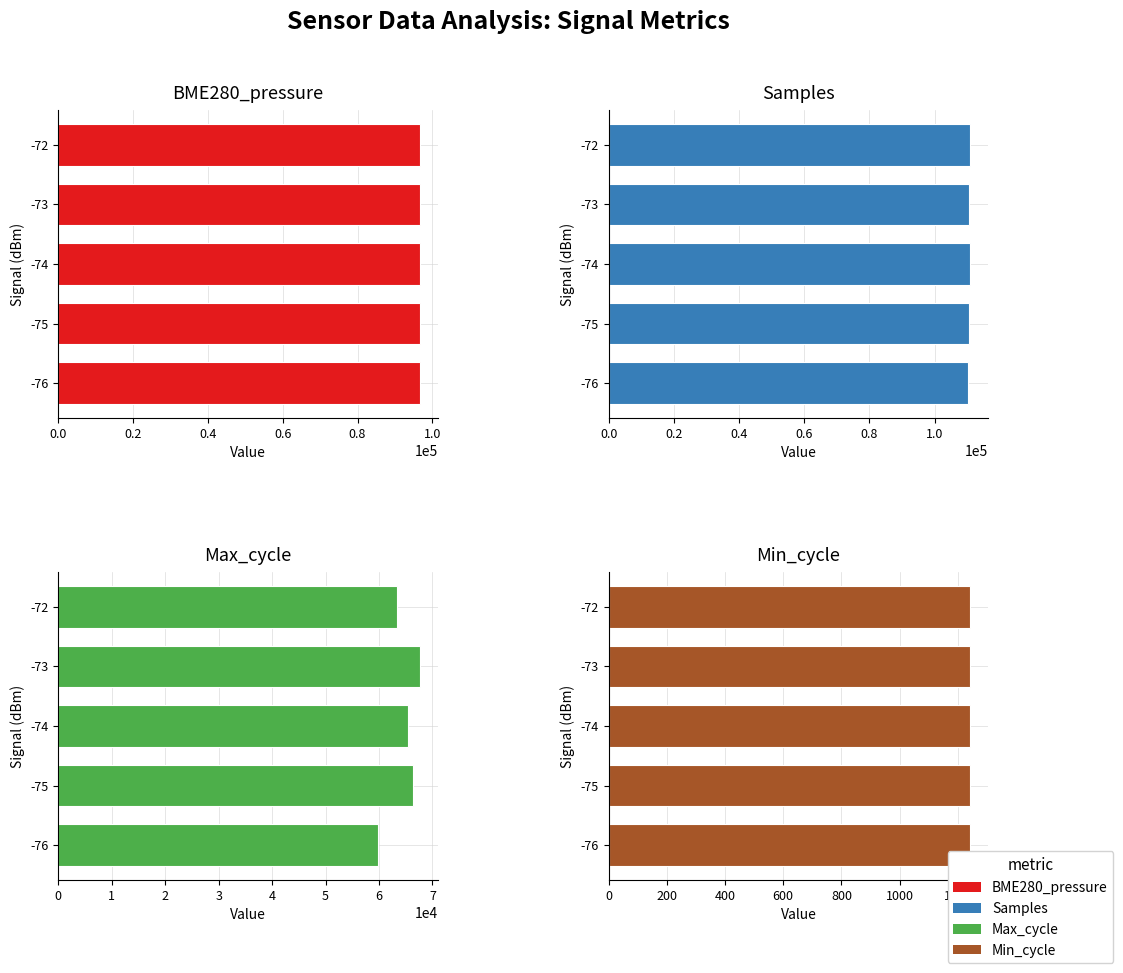

What is the difference between the maximum and minimum values in the Max_cycle series?

7893.2